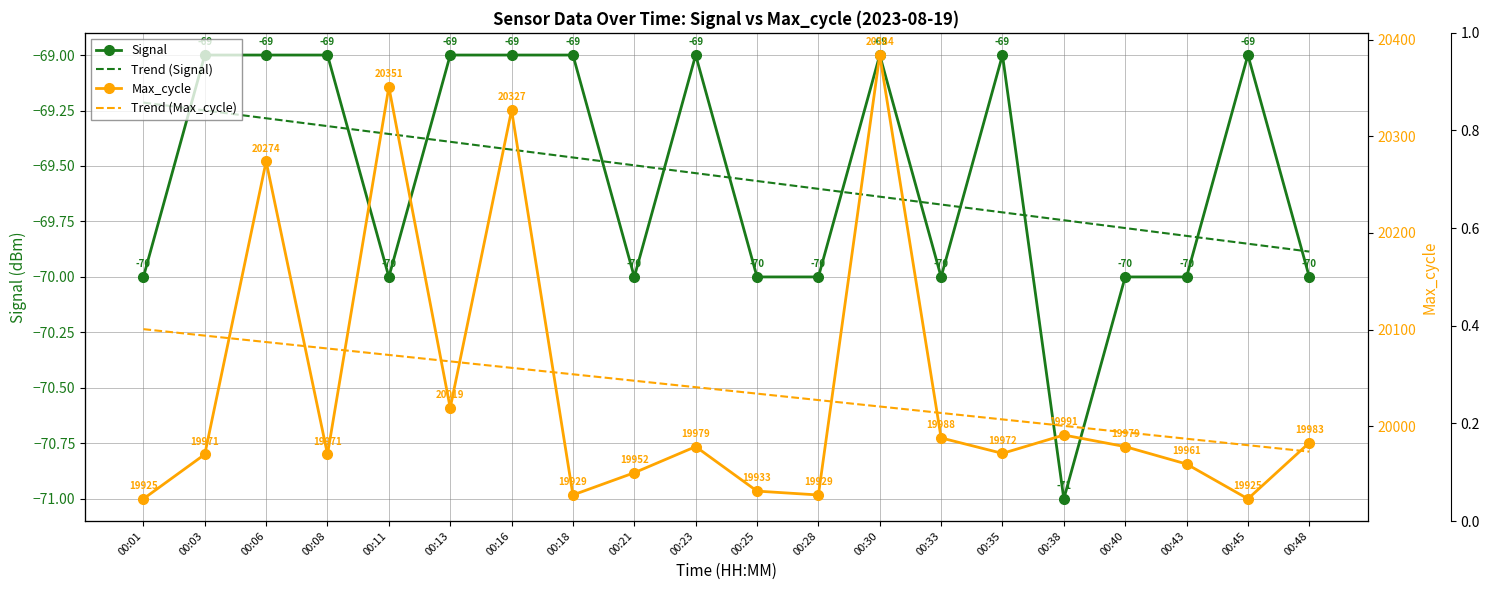

At which category is the sum across all series the highest?

00:11